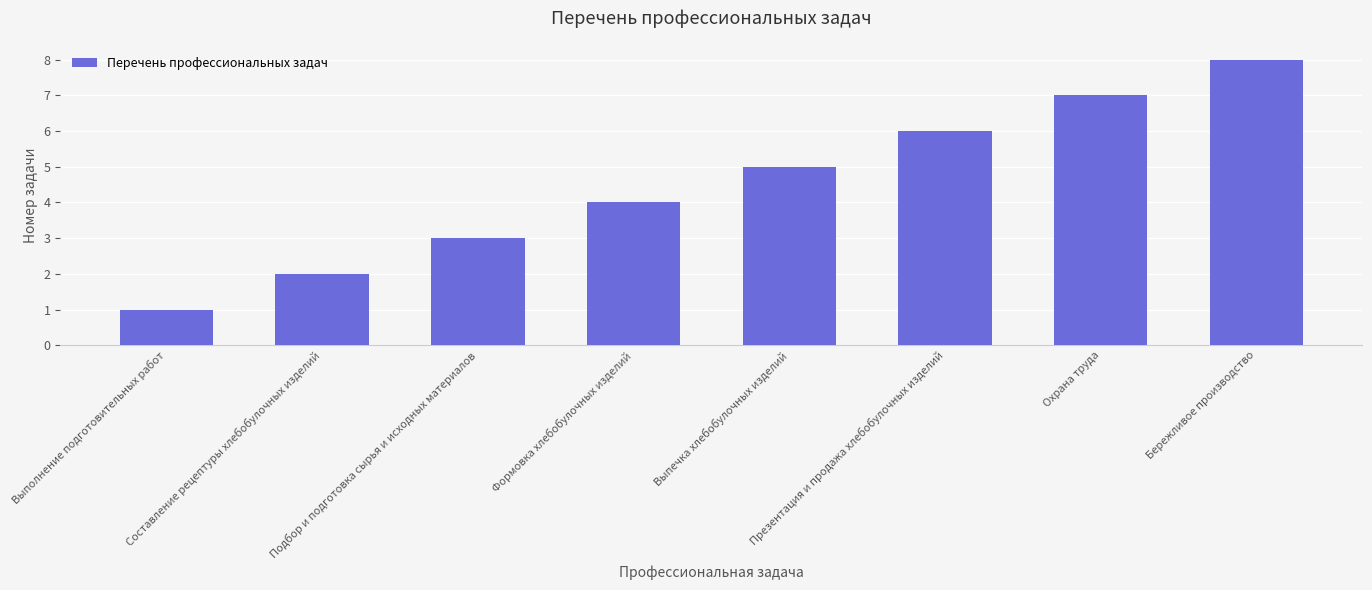

Is it true that the value at Выпечка хлебобулочных изделий is 9?

False